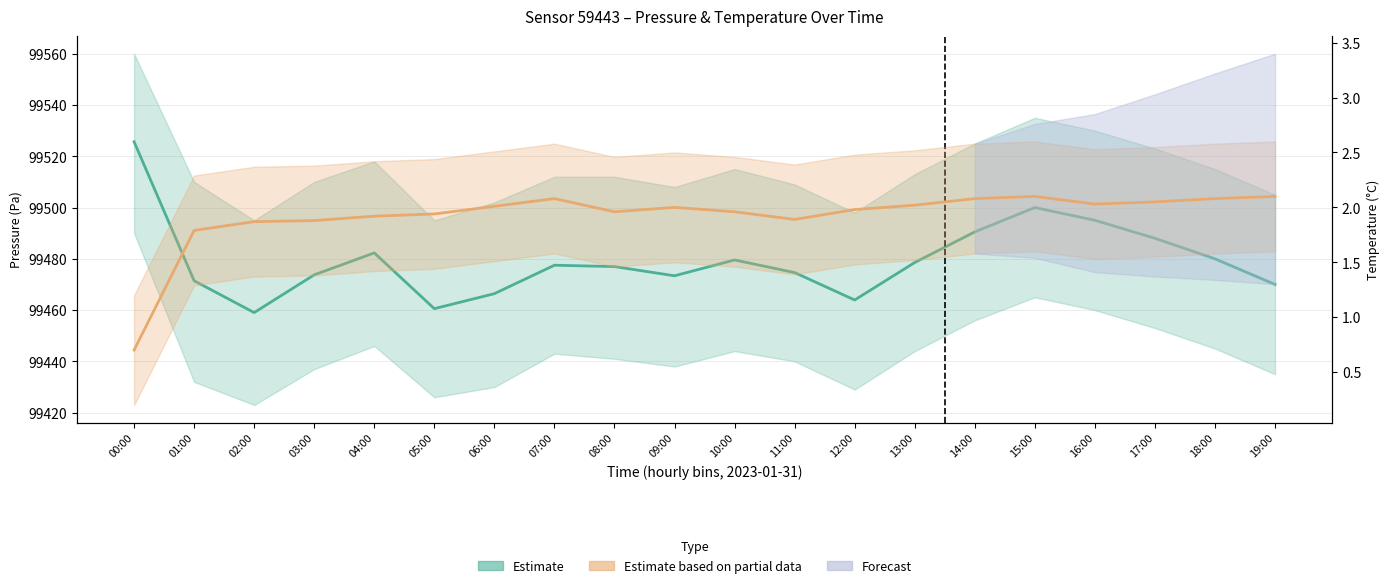

True or false: Estimate (pressure) and Estimate based on partial data (temp) cross at least once.

False